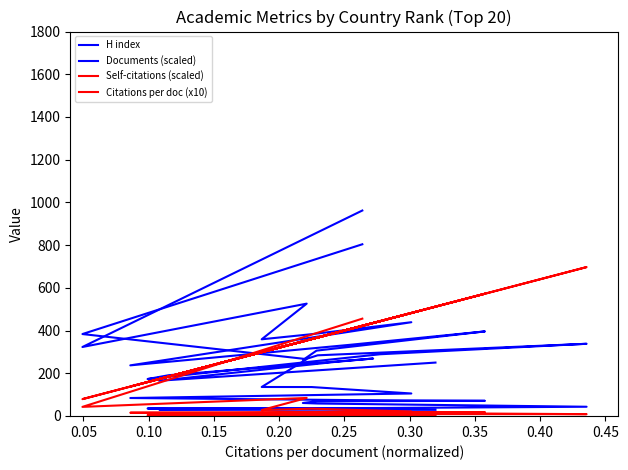

Which series has the largest range (max minus min)?

H index